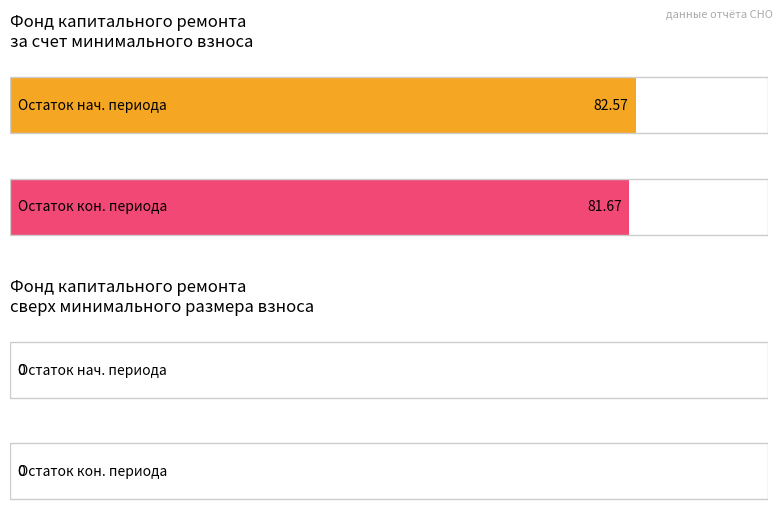

The Average utilization series shows 54.1 at за счет минимального взноса. True or false?

False